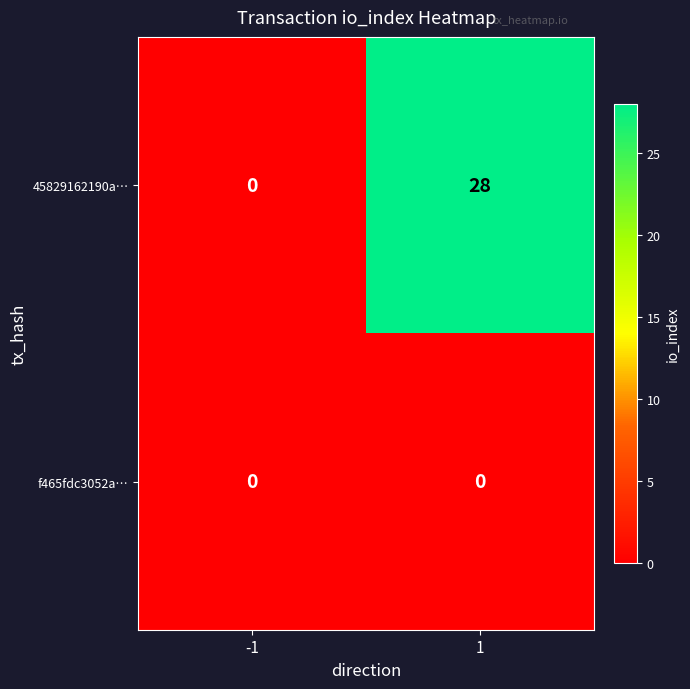

At how many categories does at least one series exceed 13?

1